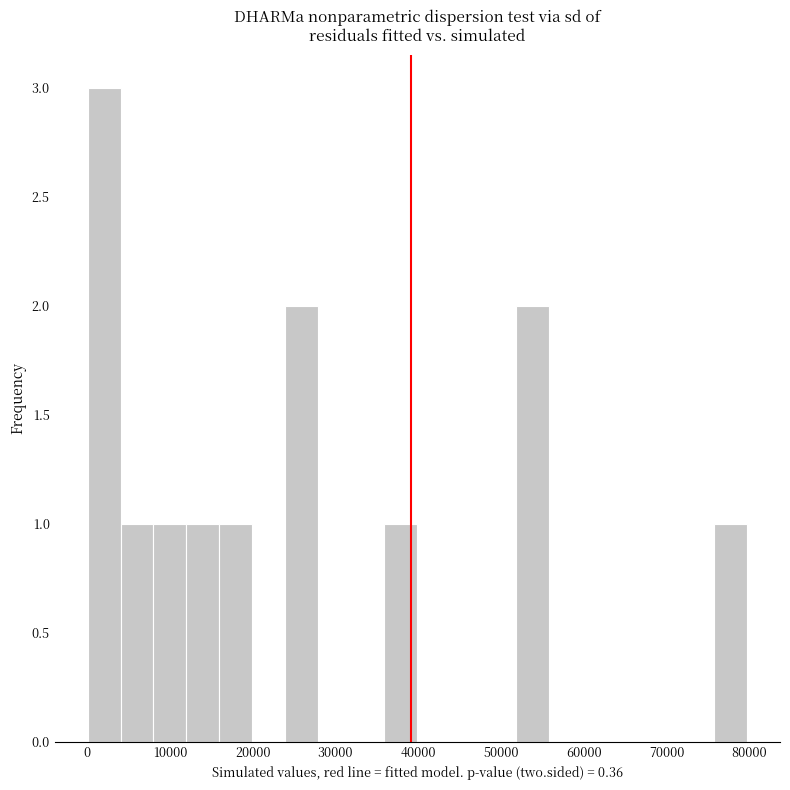

Read against the x-axis, roughly where is the centre of the tallest bar?

2000